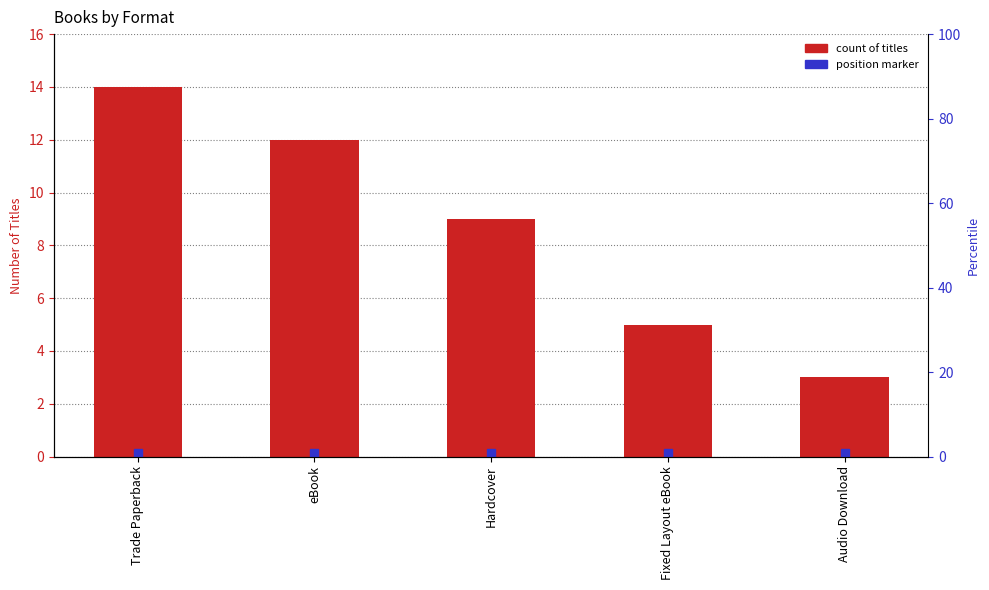

The value at Audio Download is 3. True or false?

True